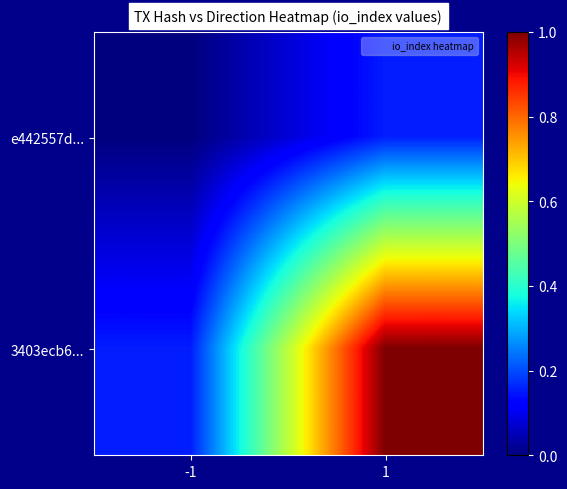

Which label corresponds to the largest value in the chart?

1